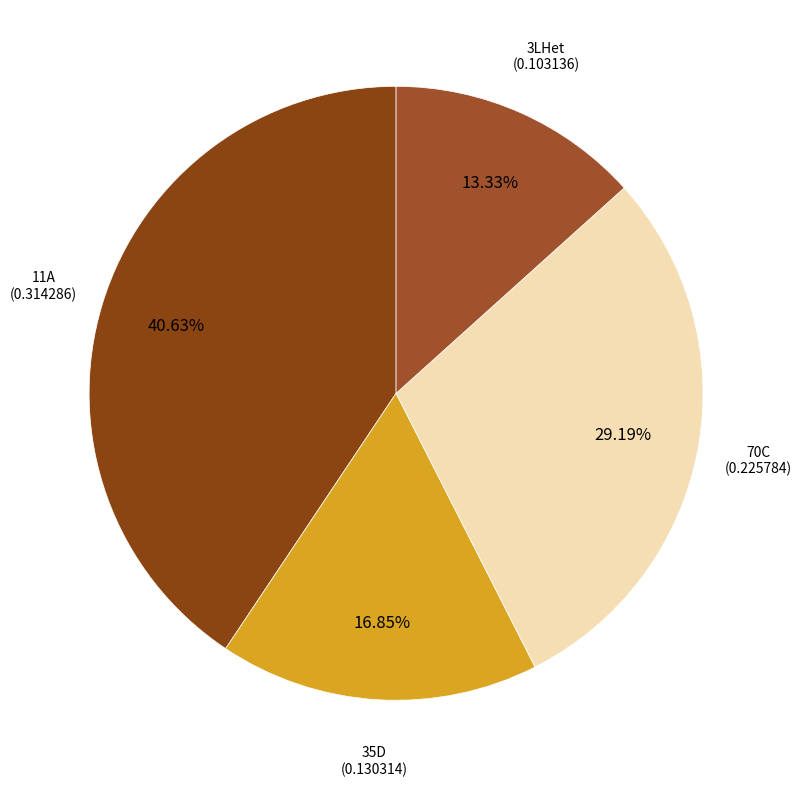

Is there any slice that represents more than half of the pie?

No